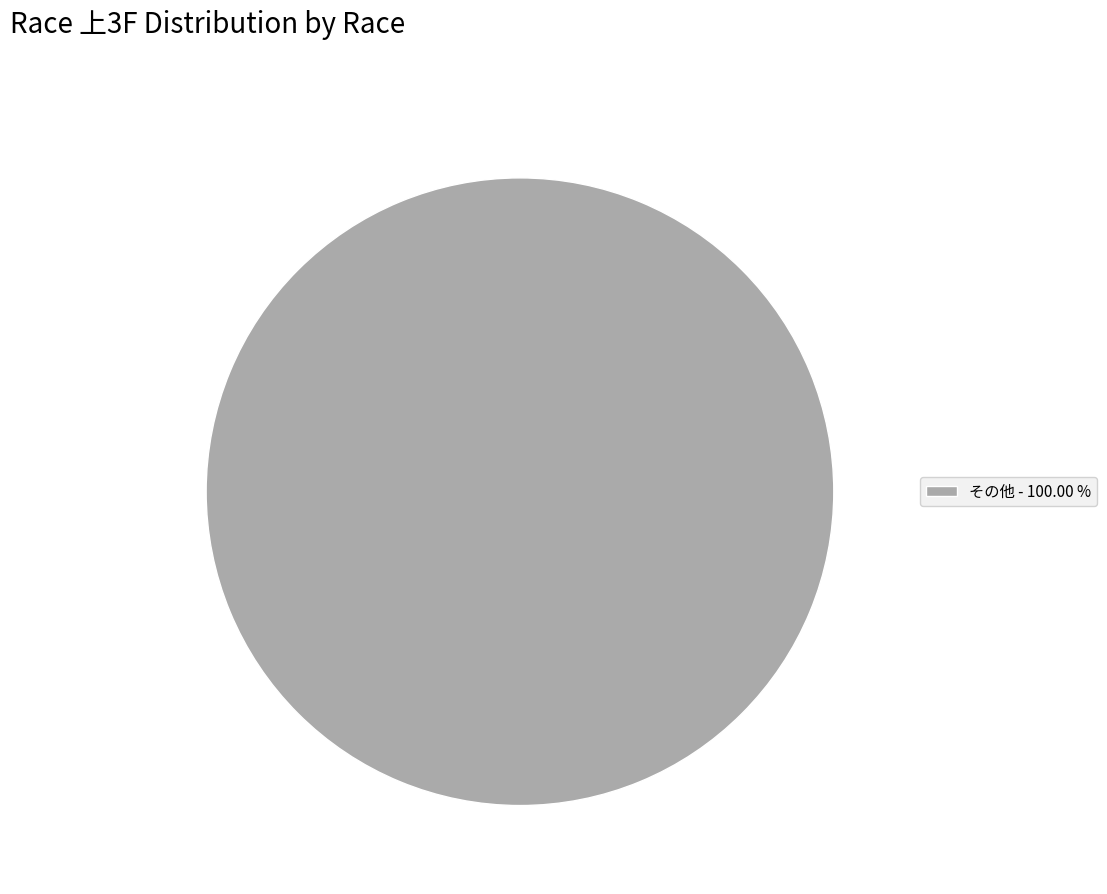

Does any single category account for the majority?

Yes